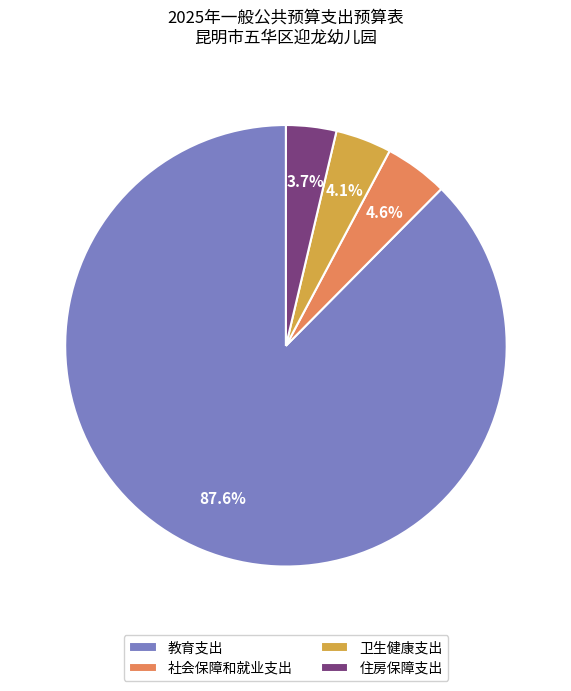

To the nearest percent, what percentage of the pie is 卫生健康支出?

4%